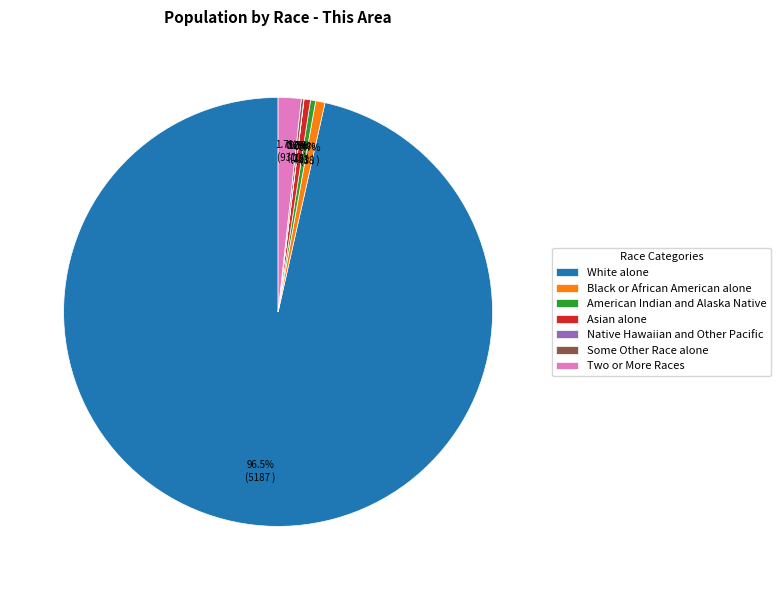

What is the ratio of the value at Two or More Races to the value at Asian alone?

3.6